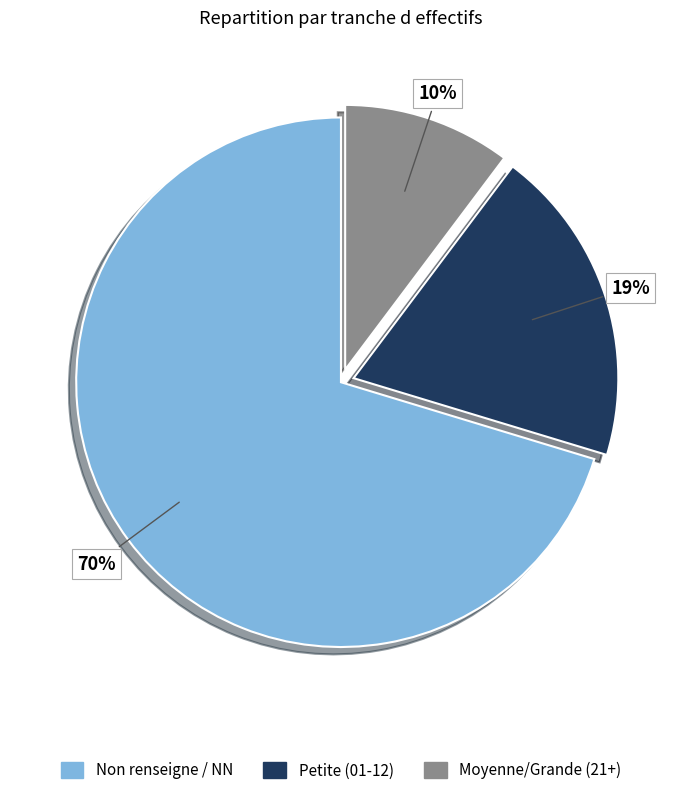

Which category has the smallest portion of the pie?

Moyenne/Grande (21+)